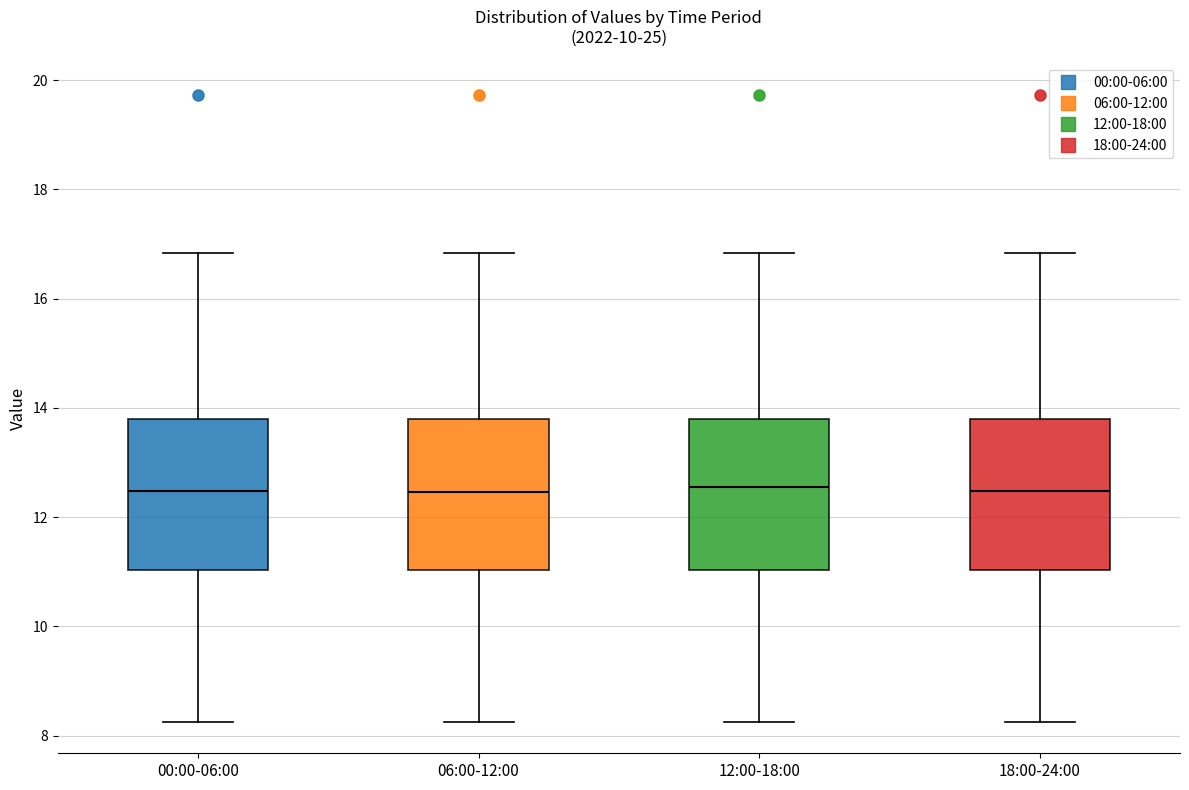

Where is the upper edge of the box for 06:00-12:00 on the y-axis? The values are not printed on the chart, so give them approximately, as read against the axis.

13.8